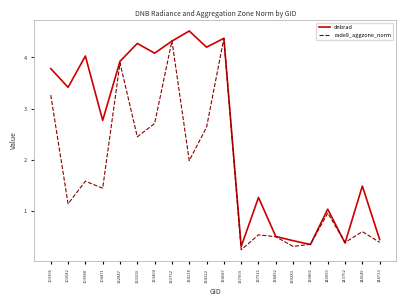

True or false: rade9_aggzone_norm has a value of 3.9 at 132847.

True